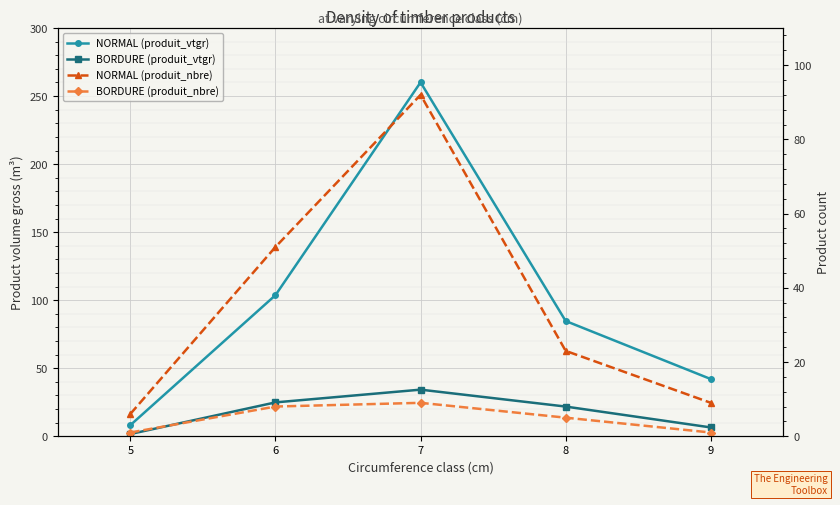

Rank the series at 8 from lowest to highest value.

BORDURE (produit_nbre), BORDURE (produit_vtgr), NORMAL (produit_nbre), NORMAL (produit_vtgr)